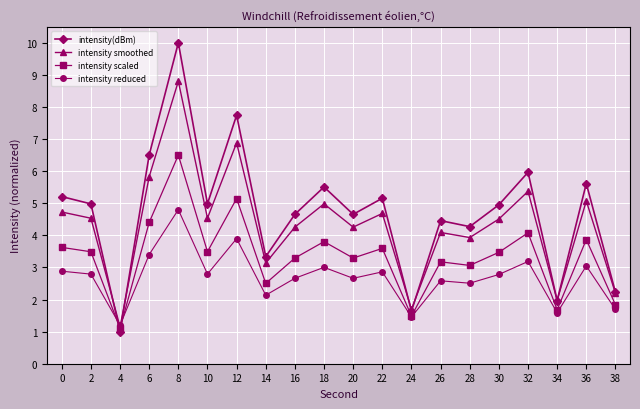

What value does the intensity(dBm) series have at 38?

2.2